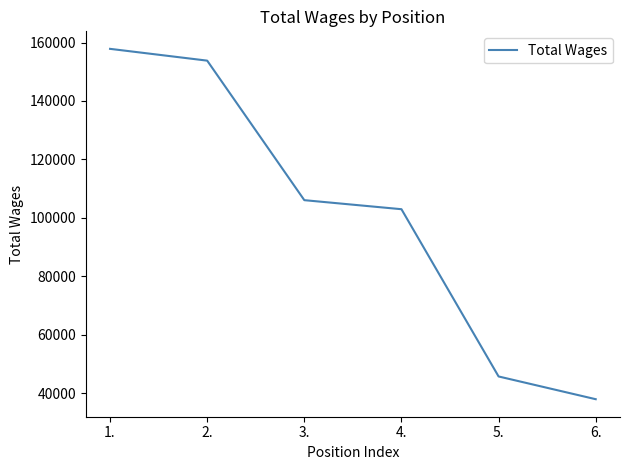

What is the greatest value displayed?

157830